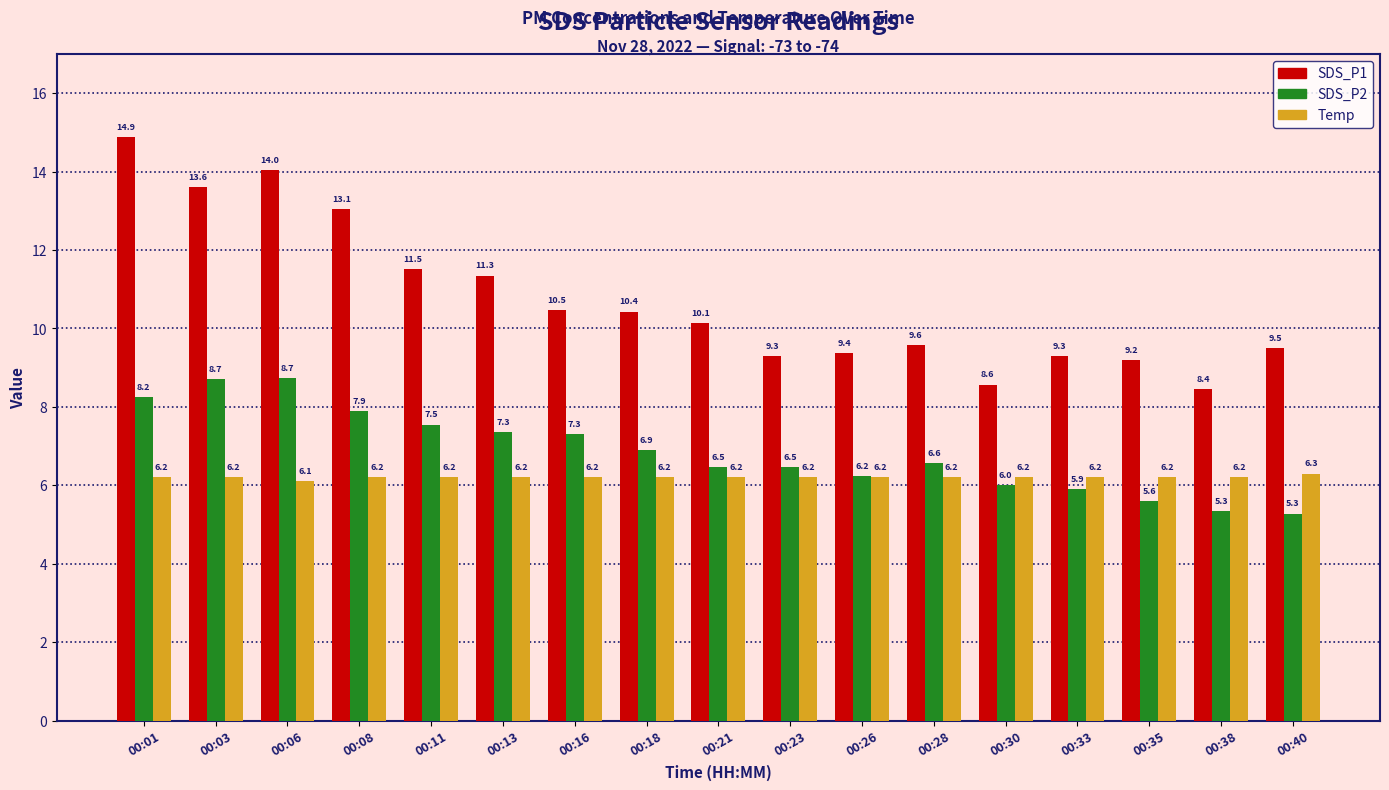

What is the minimum value for SDS_P2?

5.3